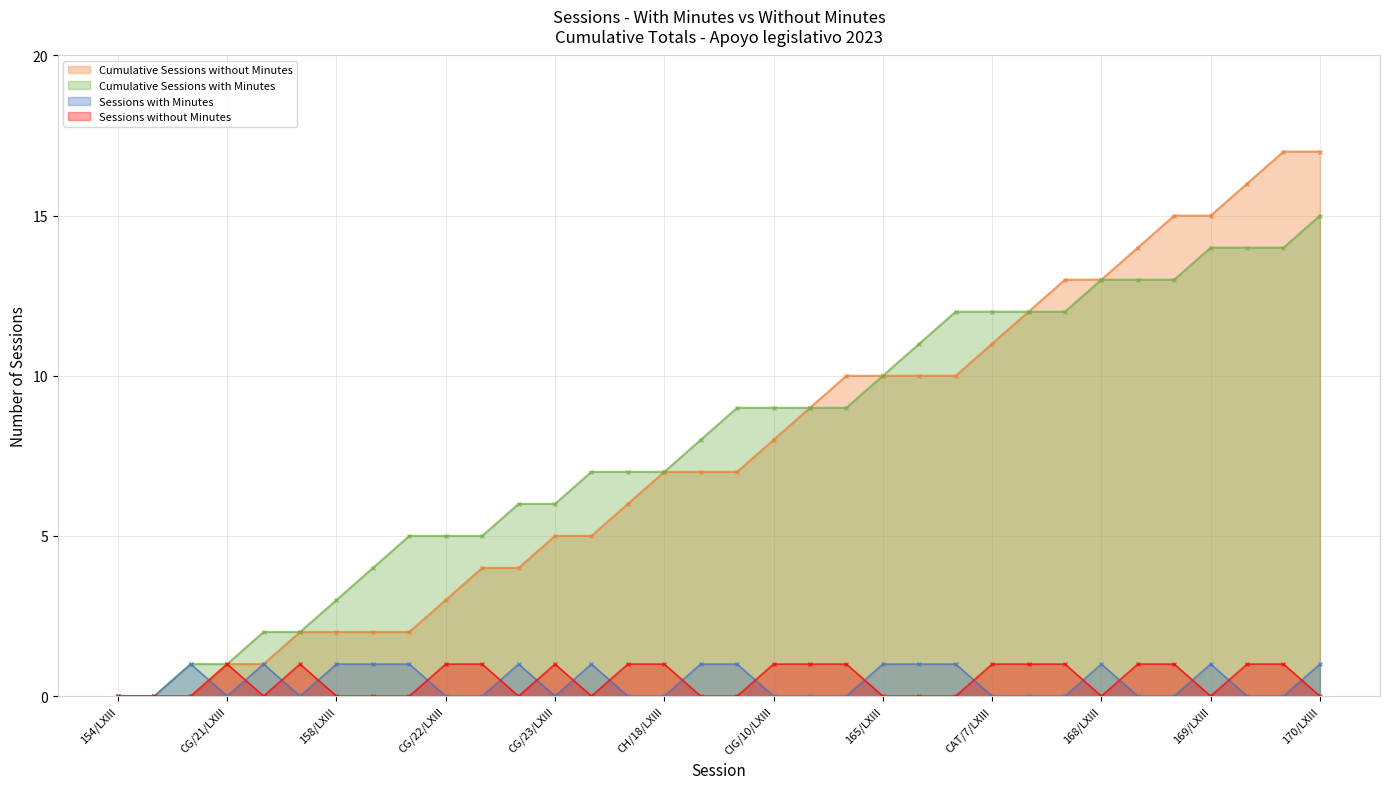

True or false: Cumulative Sessions without Minutes and Cumulative Sessions with Minutes intersect in this chart.

False